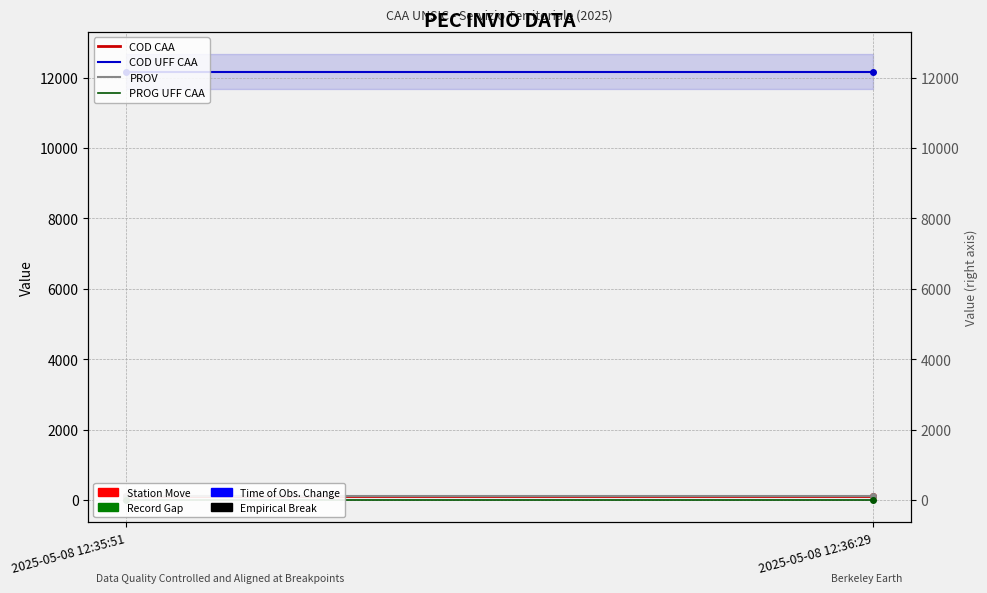

What is the sum of the COD UFF CAA values at 2025-05-08 12:36:29 and 2025-05-08 12:35:51?

24330